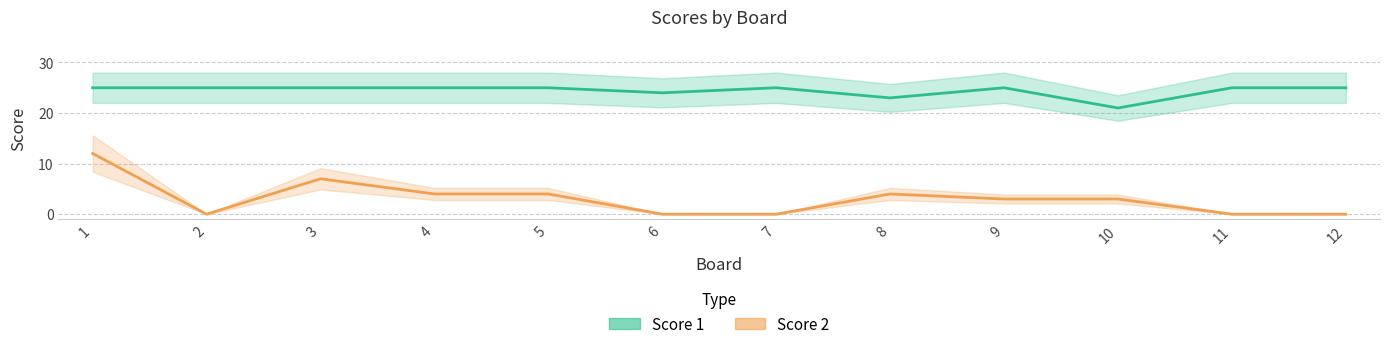

True or false: Score 1 and Score 2 cross at least once.

False